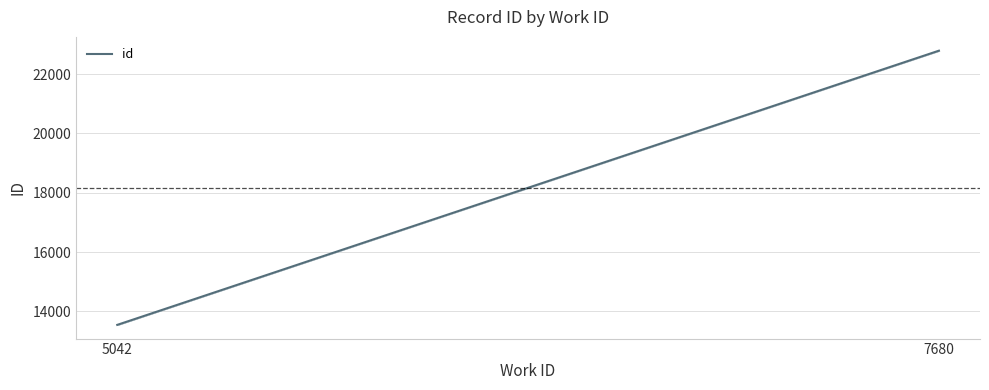

What is the minimum value shown in the chart?

13546